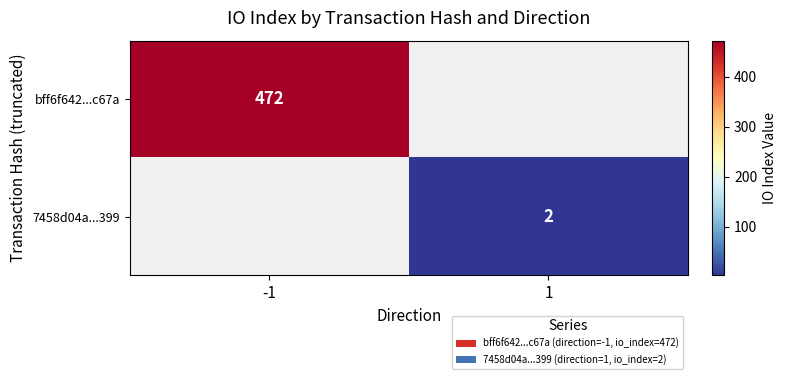

Is the value of bff6f642...c67a at -1 greater than the value of 7458d04a...399 at 1?

Yes